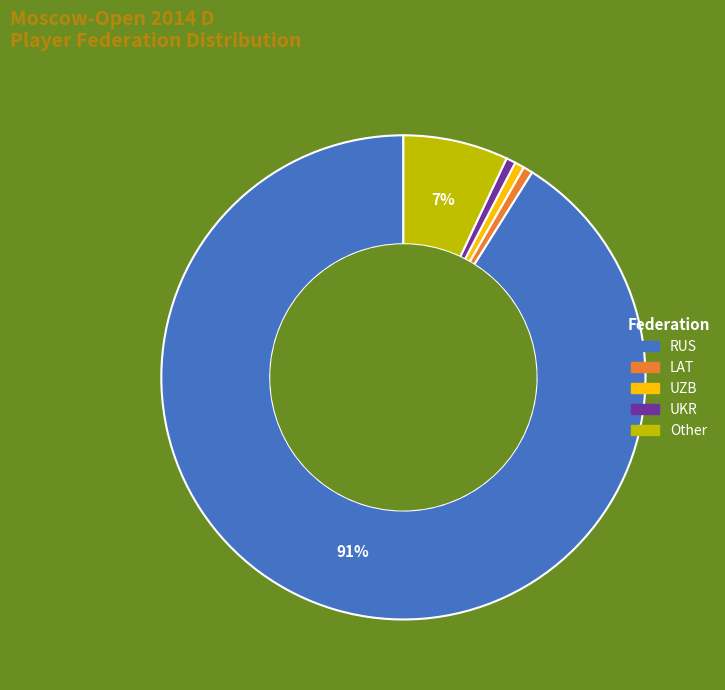

Approximately how many times larger is the value at UZB compared to Other?

0.1